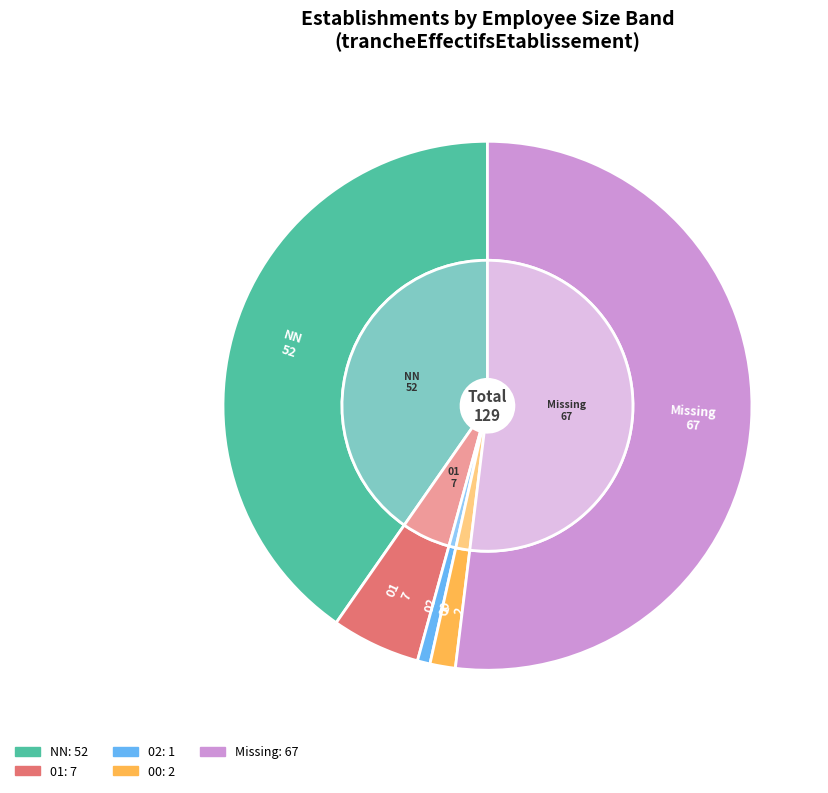

How many segments does this pie chart have?

5